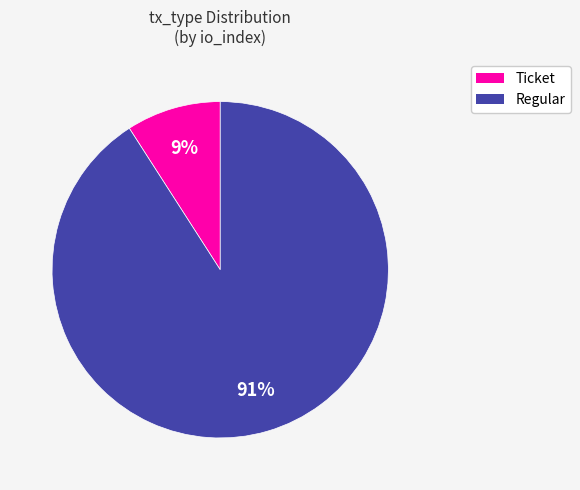

Does Ticket account for over 50% of the chart?

No